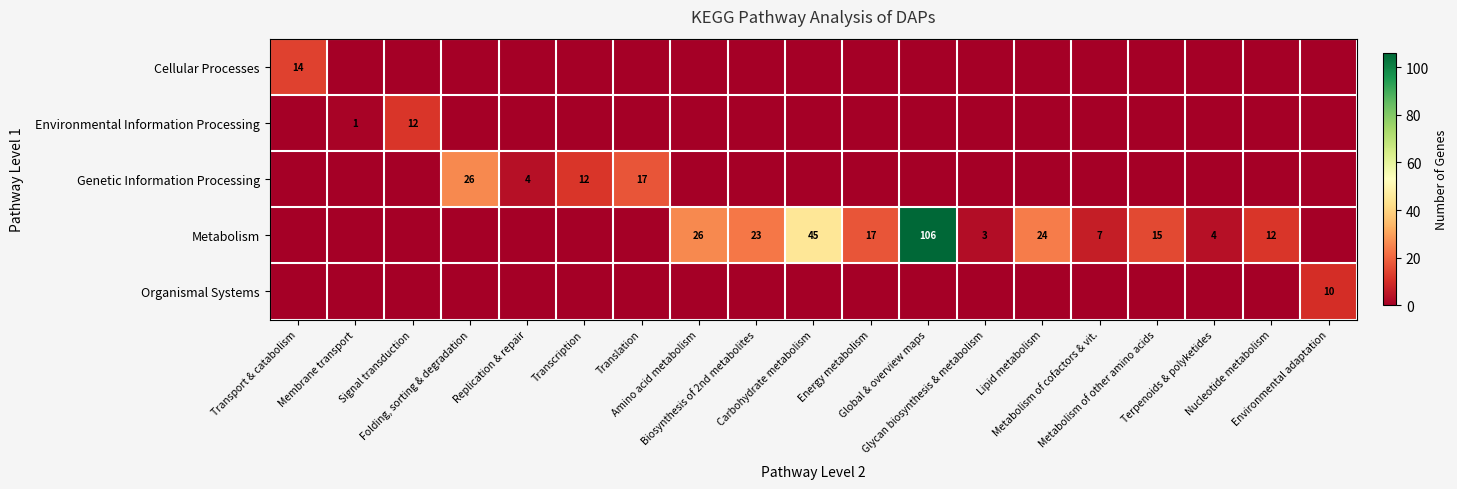

What is the greatest value displayed?

106